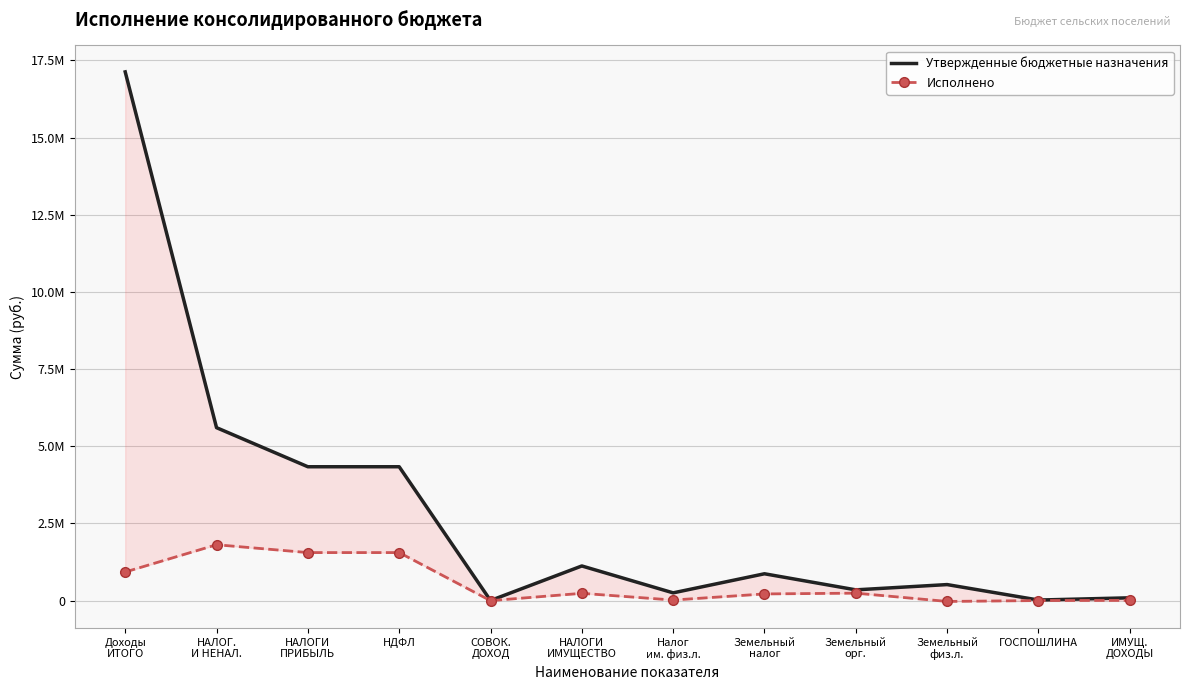

What is the maximum value for Утвержденные бюджетные назначения?

17125043.6